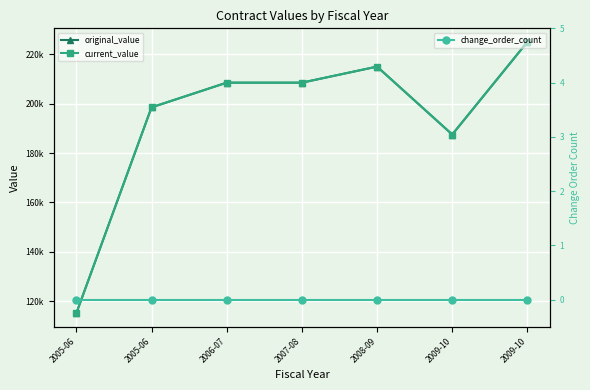

At which category does original_value reach its first local peak?

2008-09